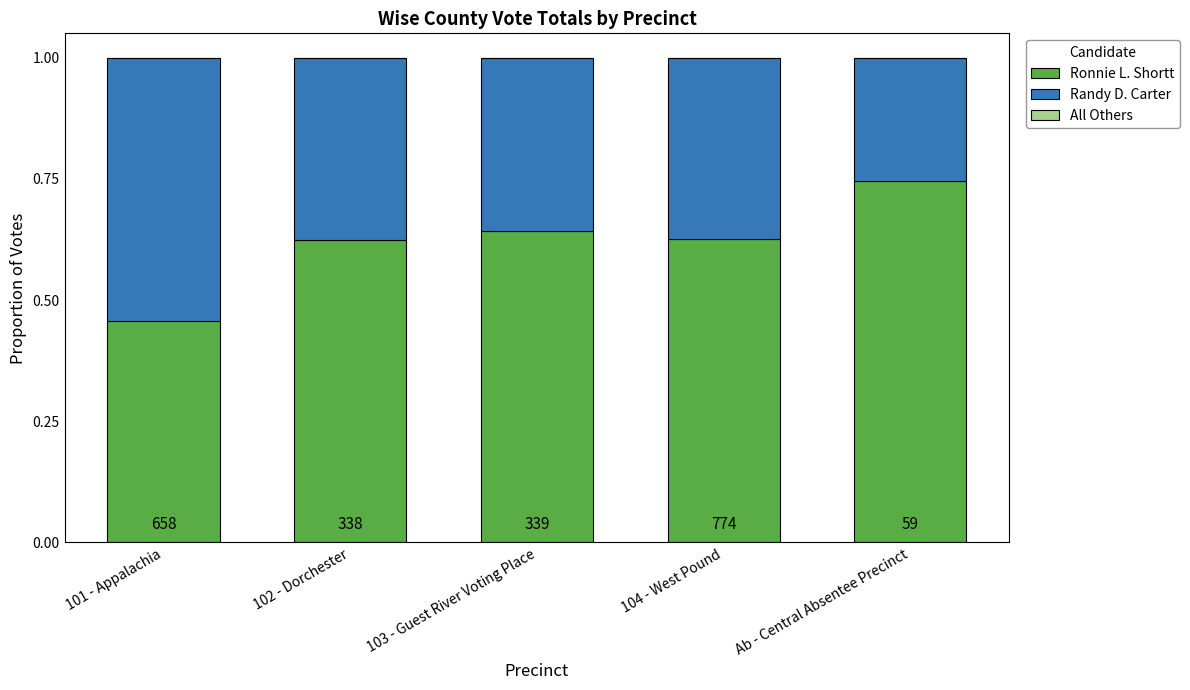

Does the chart contain stacked bars?

Yes